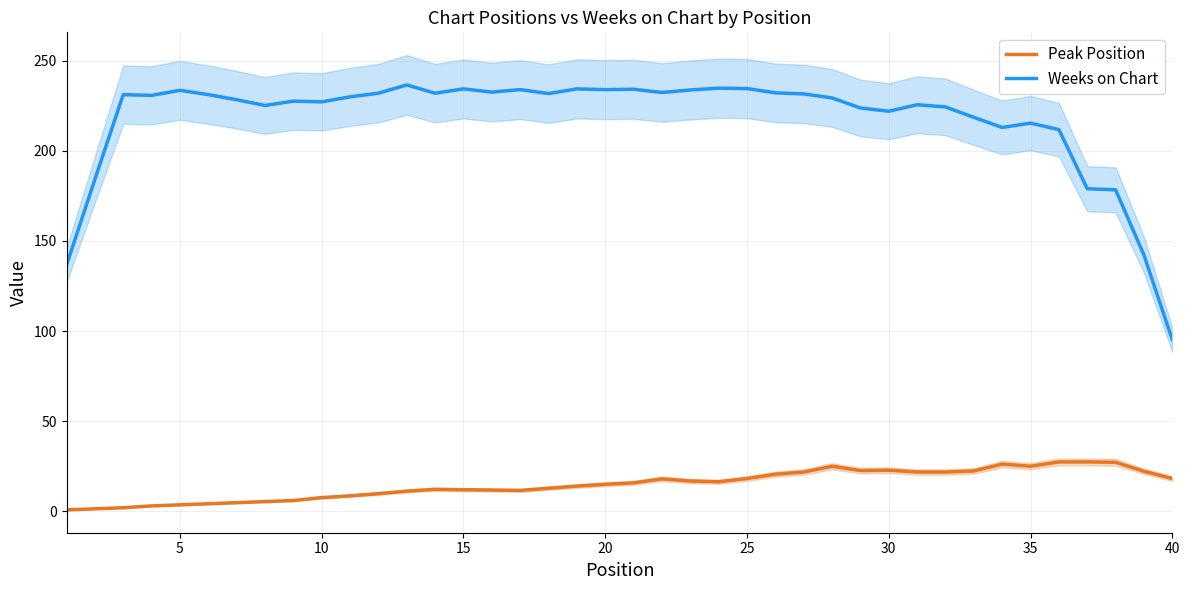

True or false: Weeks on Chart has a value of 154.4 at 15.

False